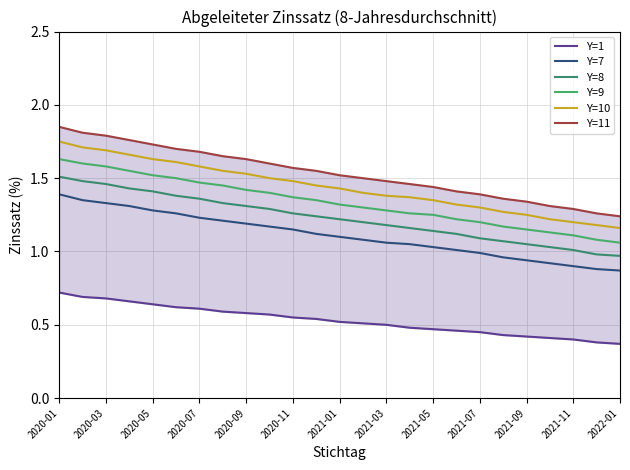

What is the label of the 12th point from the left?

2021-11